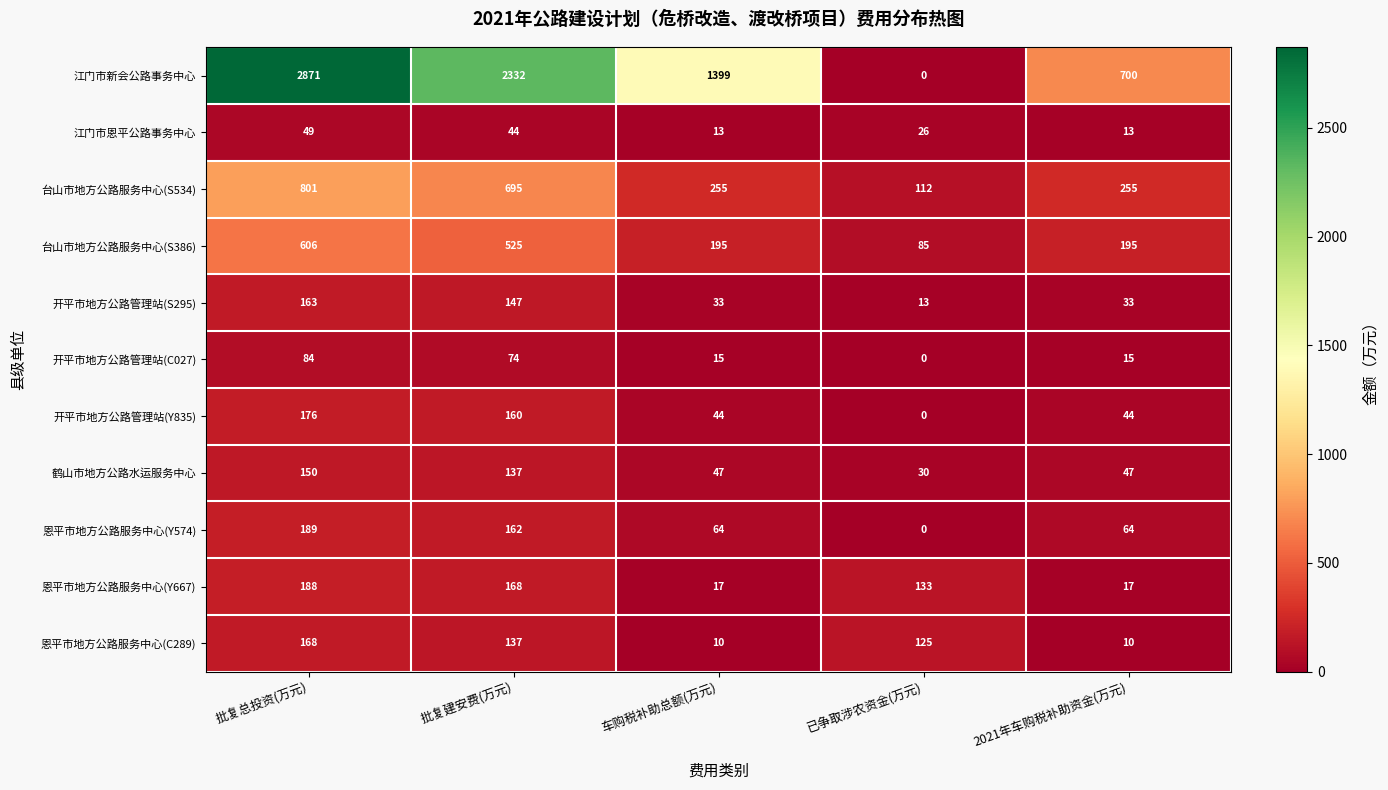

How many data points does each series have?

5